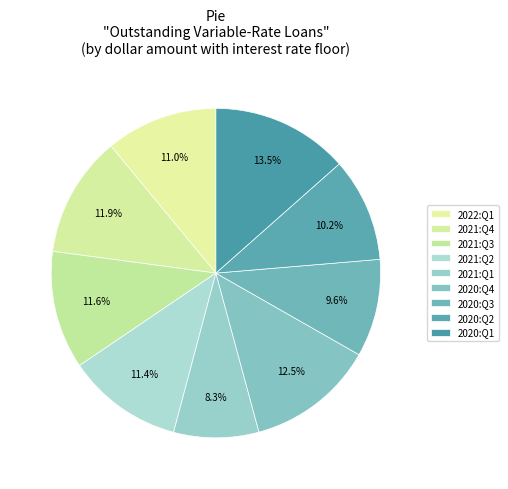

How many segments does this pie chart have?

9